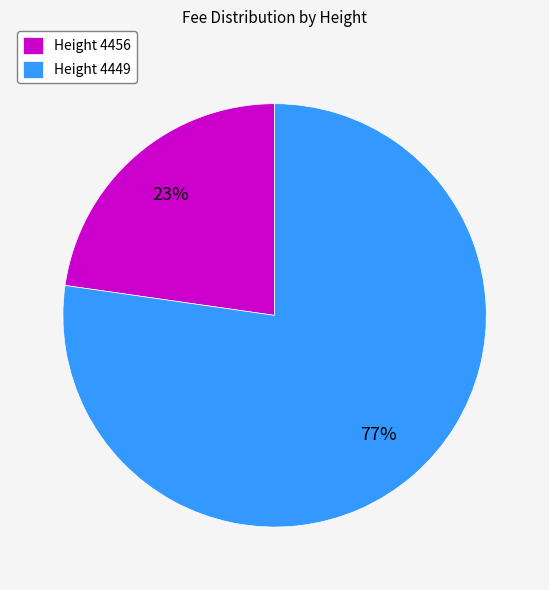

How many slices are in this pie chart?

2